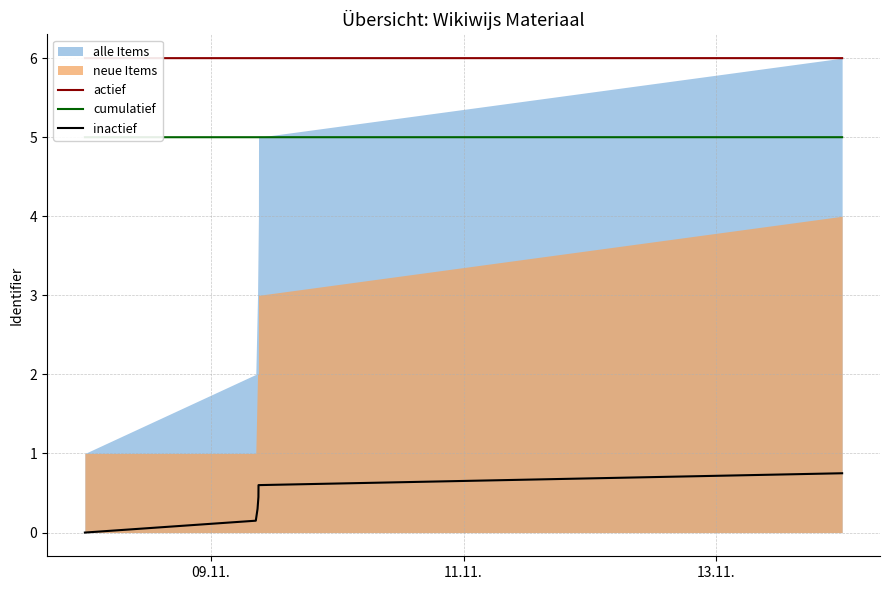

How many lines are shown in the chart?

3